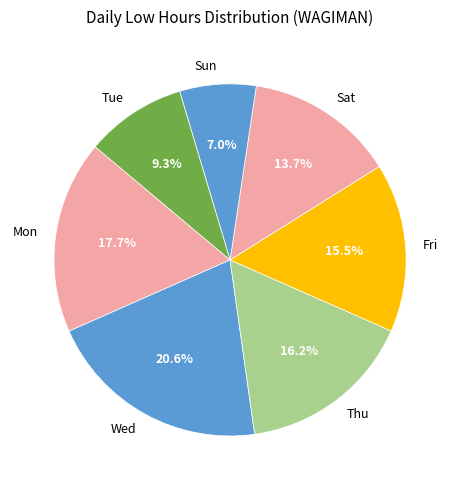

Combined, what portion of the pie is Sun and Sat?

20.7%